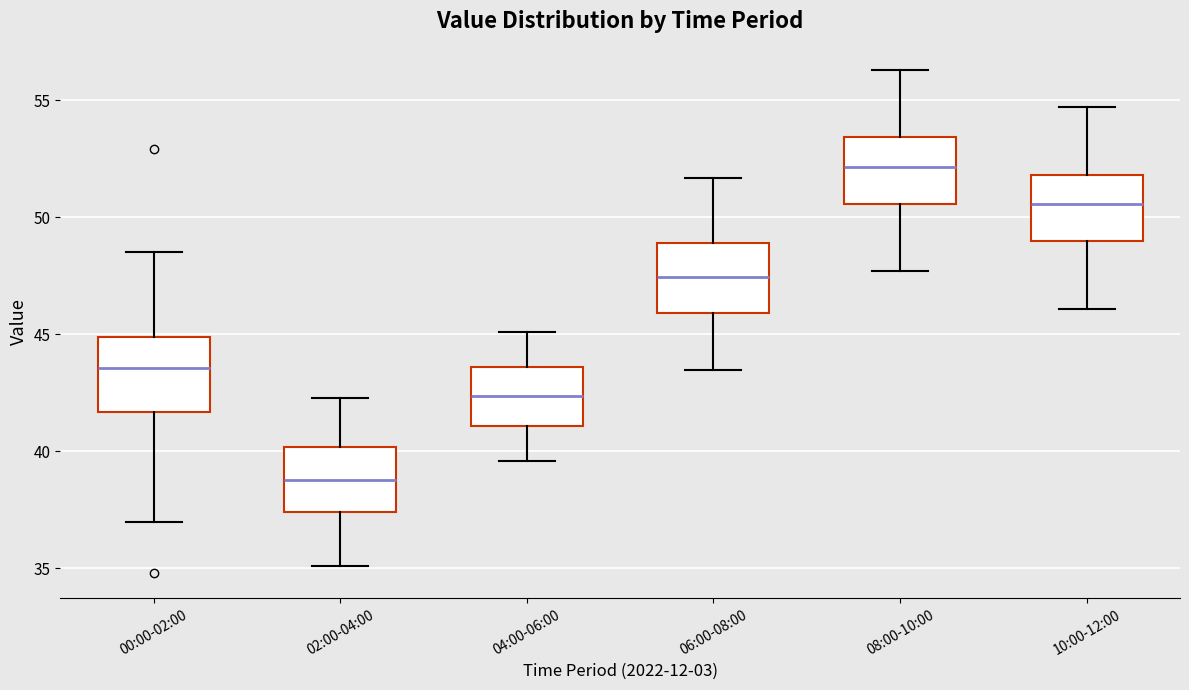

Where does the upper whisker of the box for 06:00-08:00 end on the y-axis? The values are not printed on the chart, so give them approximately, as read against the axis.

51.5